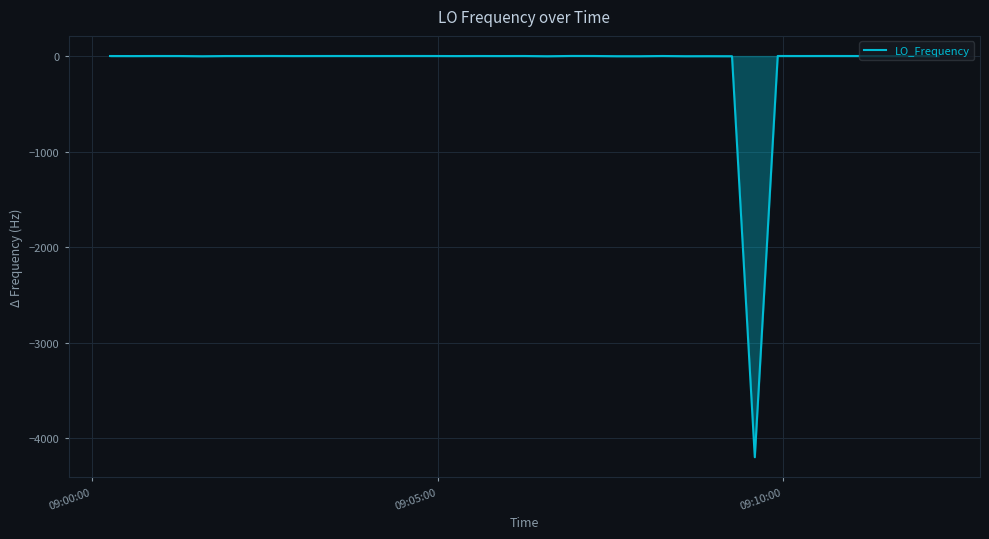

True or false: the data has more than 1 interior local peaks.

True